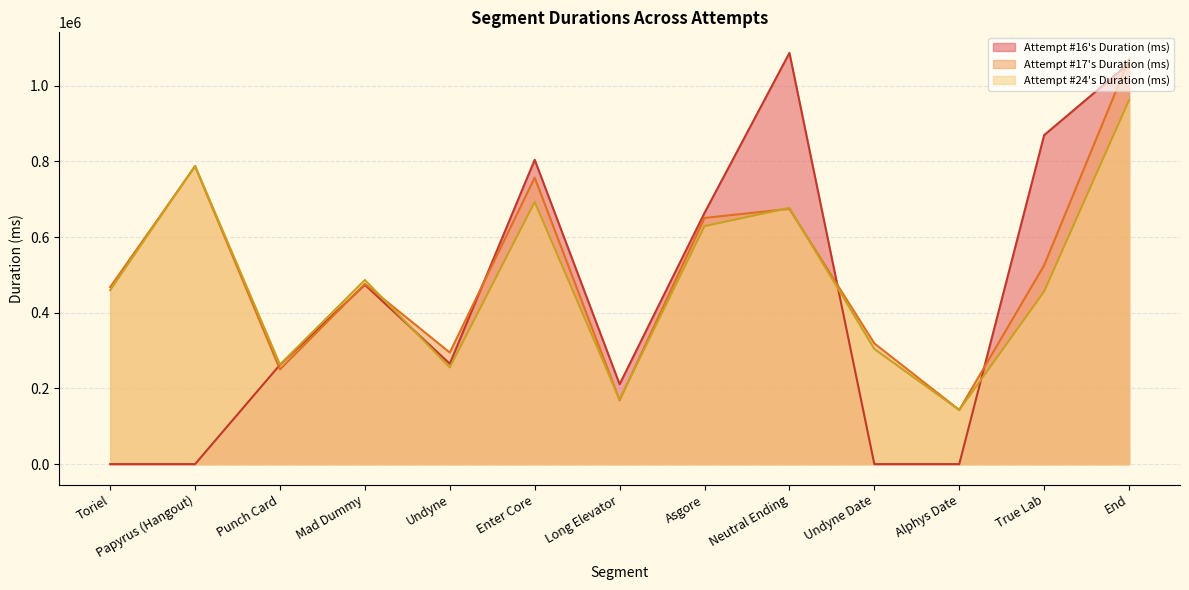

Which label corresponds to the smallest value in the chart?

Toriel